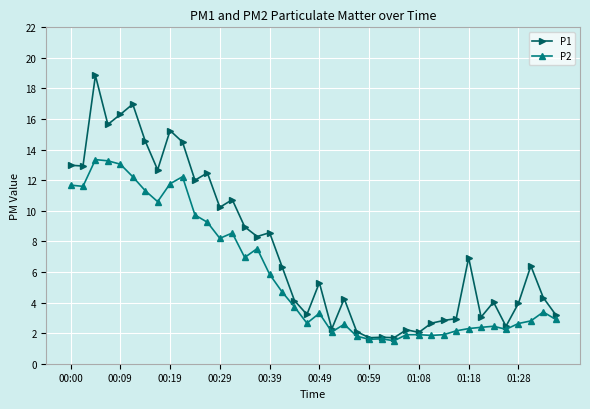

True or false: P2 has more than 2 points higher than both neighbors.

True